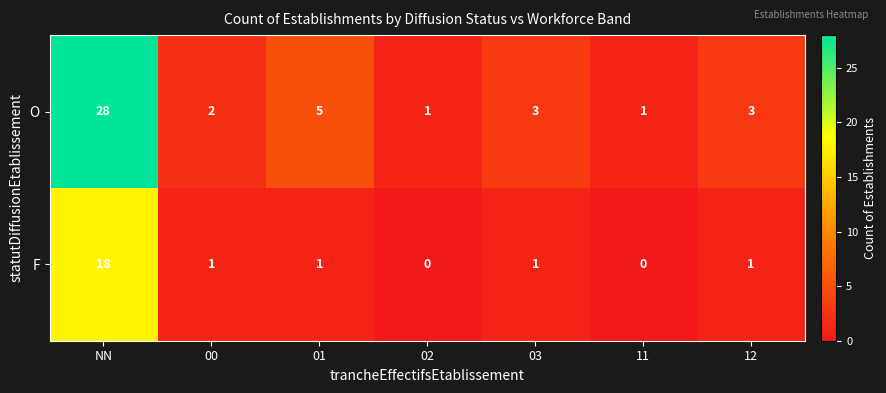

At which label does O first exceed 3?

NN